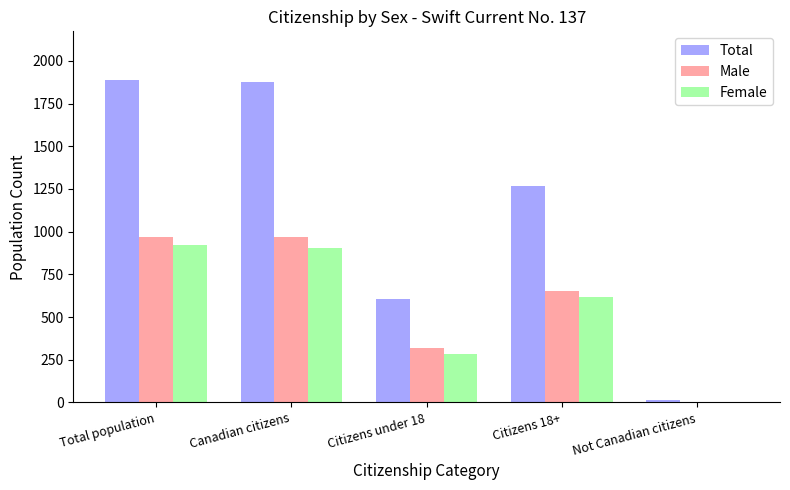

Between Canadian citizens and Not Canadian citizens, which series saw the biggest shift?

Total